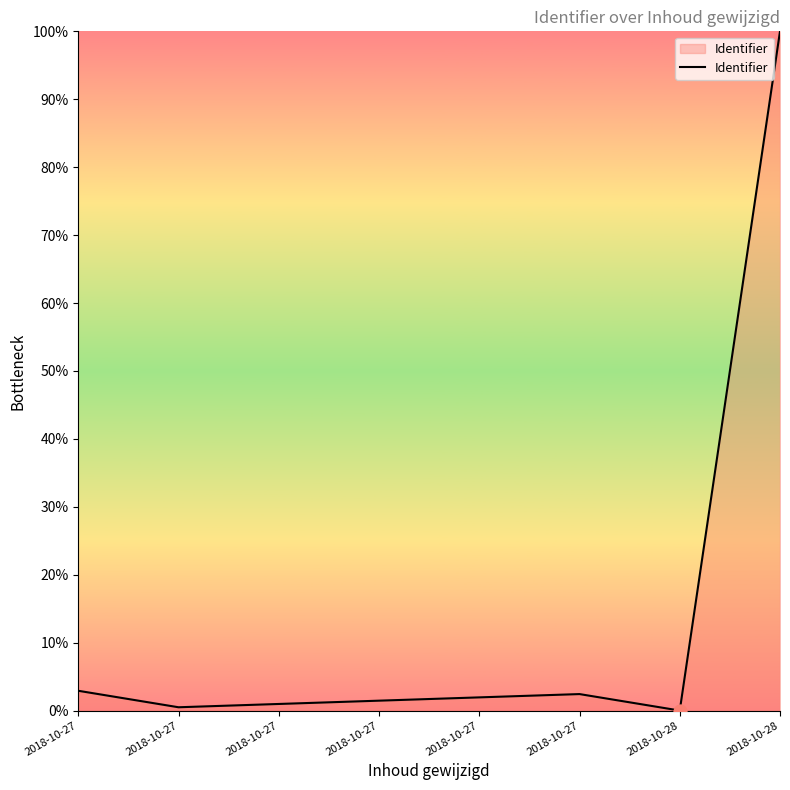

What is the change in value from 2018-10-27 to 2018-10-27?

+0.5